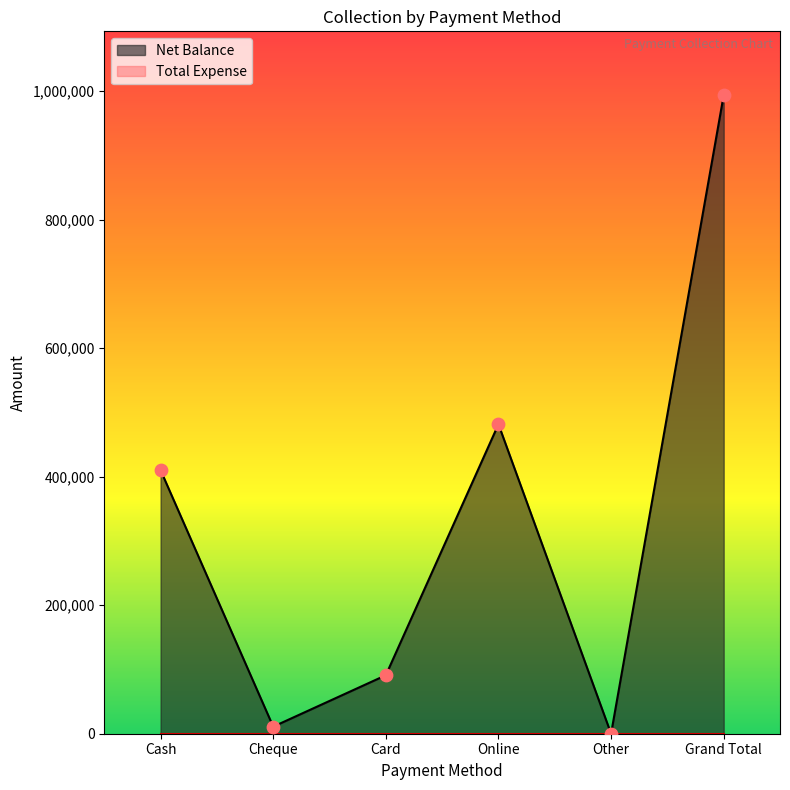

What is the change in value from Online to Grand Total?

+511996